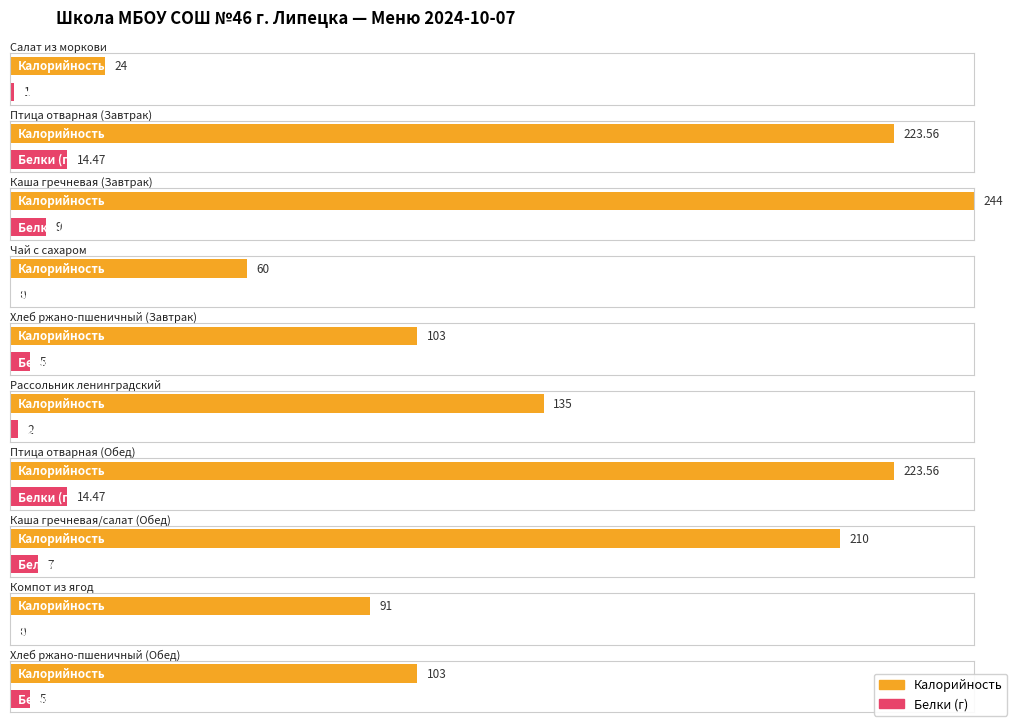

What value does the Калорийность series have at Чай с сахаром?

60.0